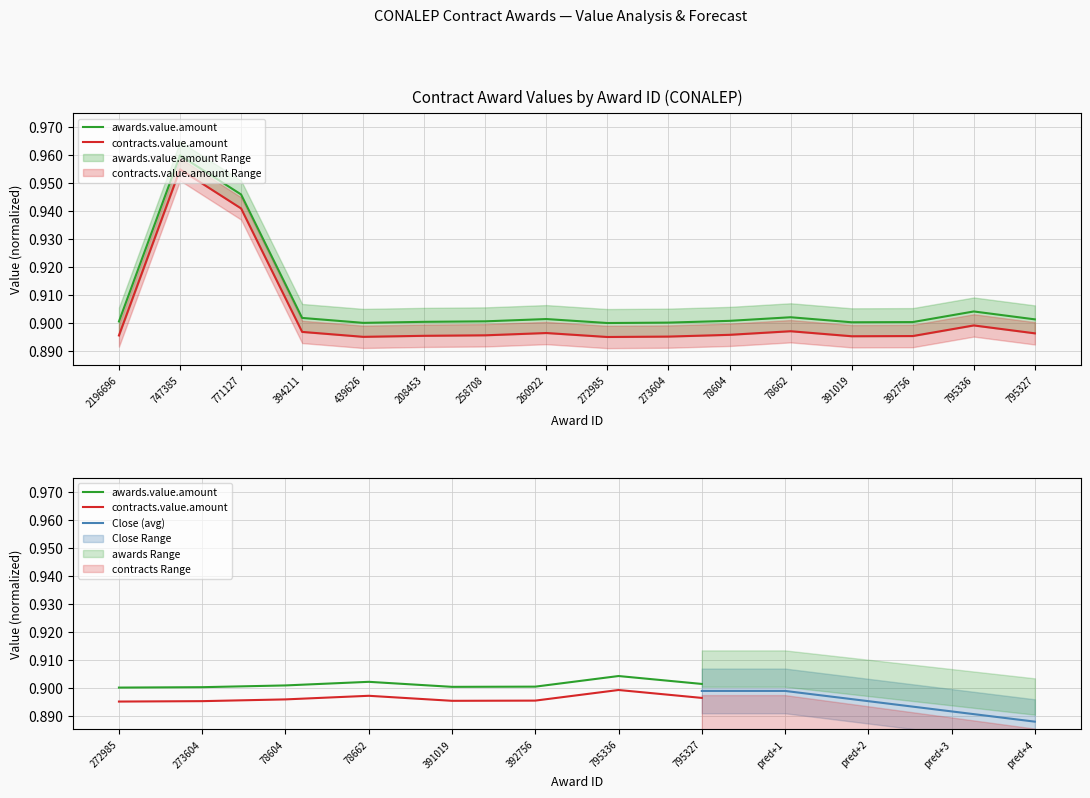

Between 747385 and 258708, which series saw the biggest shift?

awards.value.amount